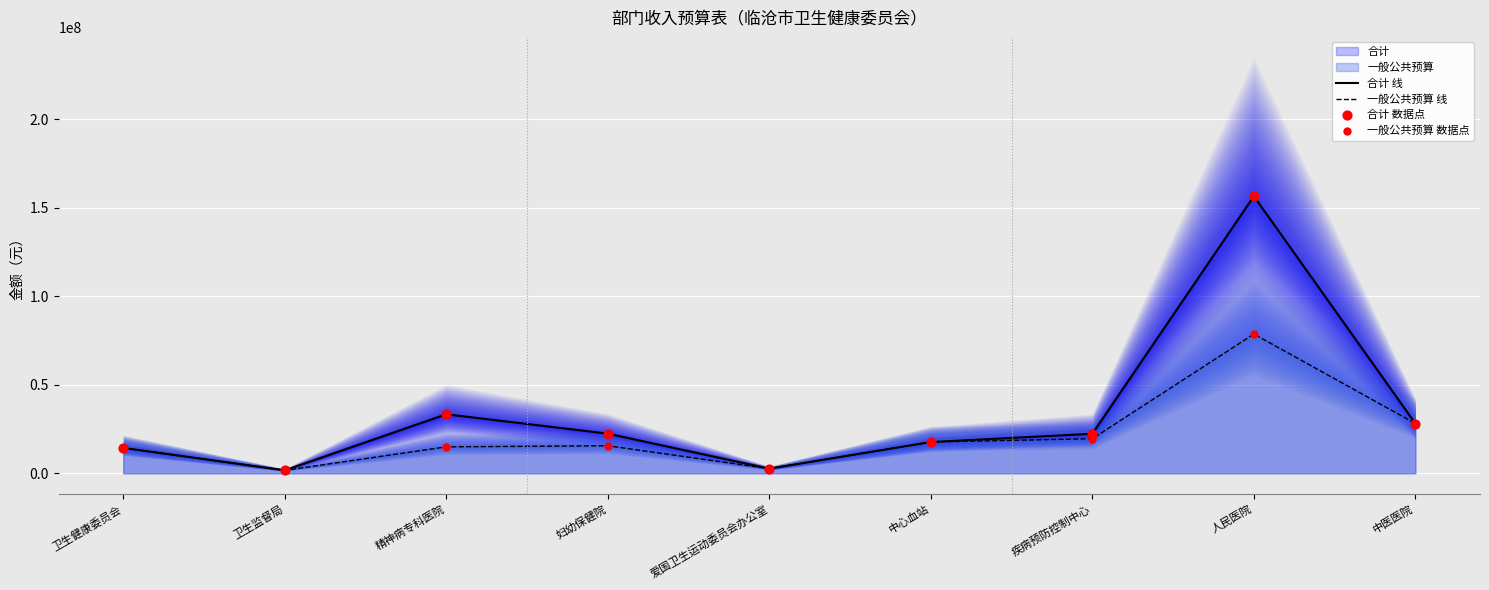

Which series reaches the minimum Y coordinate?

合计 线